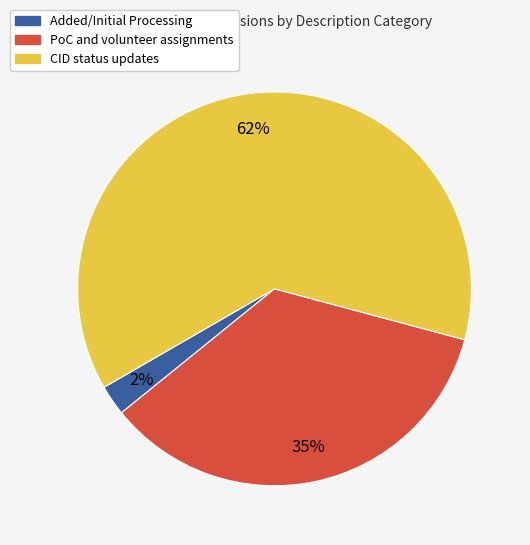

Does any single category account for the majority?

Yes